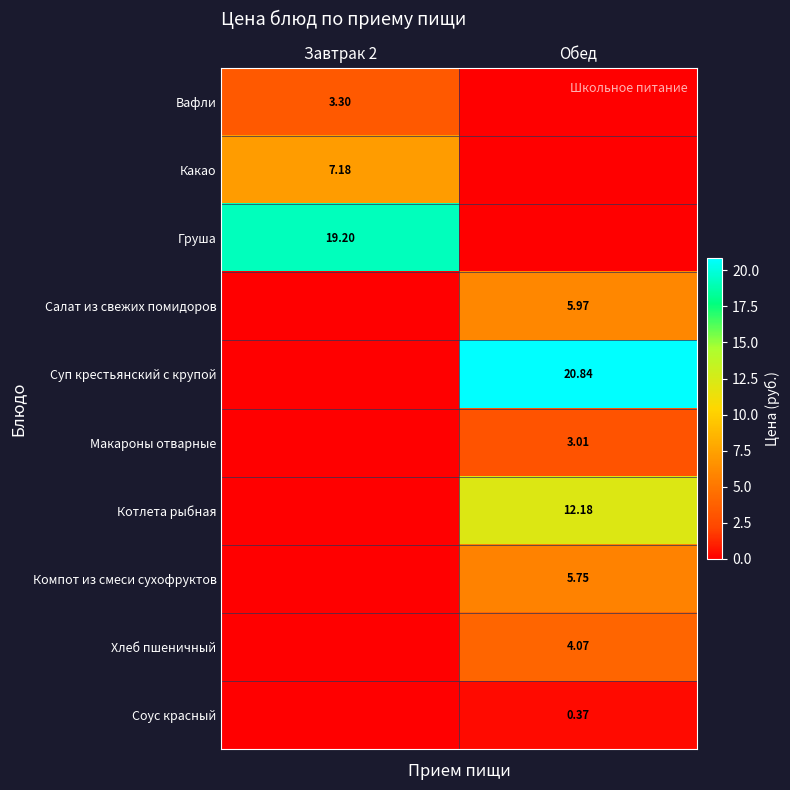

Is it true that Груша equals 32.2 at Завтрак 2?

False